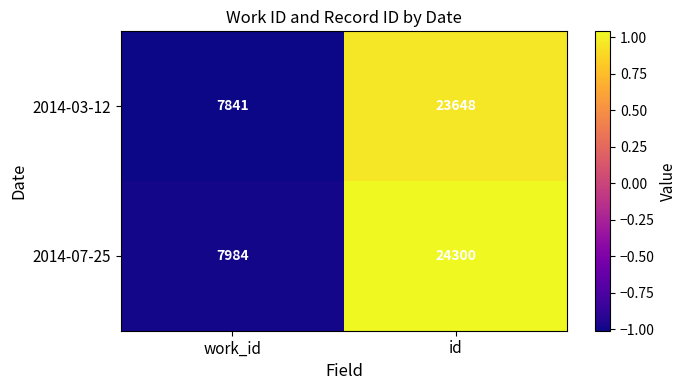

The 2014-07-25 series shows 40767 at id. True or false?

False